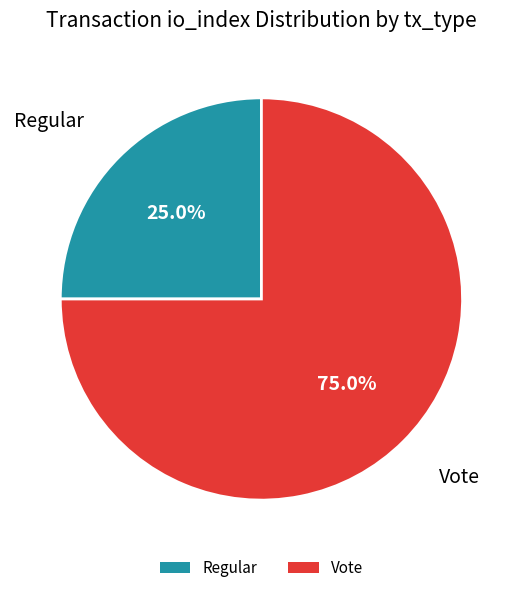

Rank the categories by value from highest to lowest.

Vote, Regular